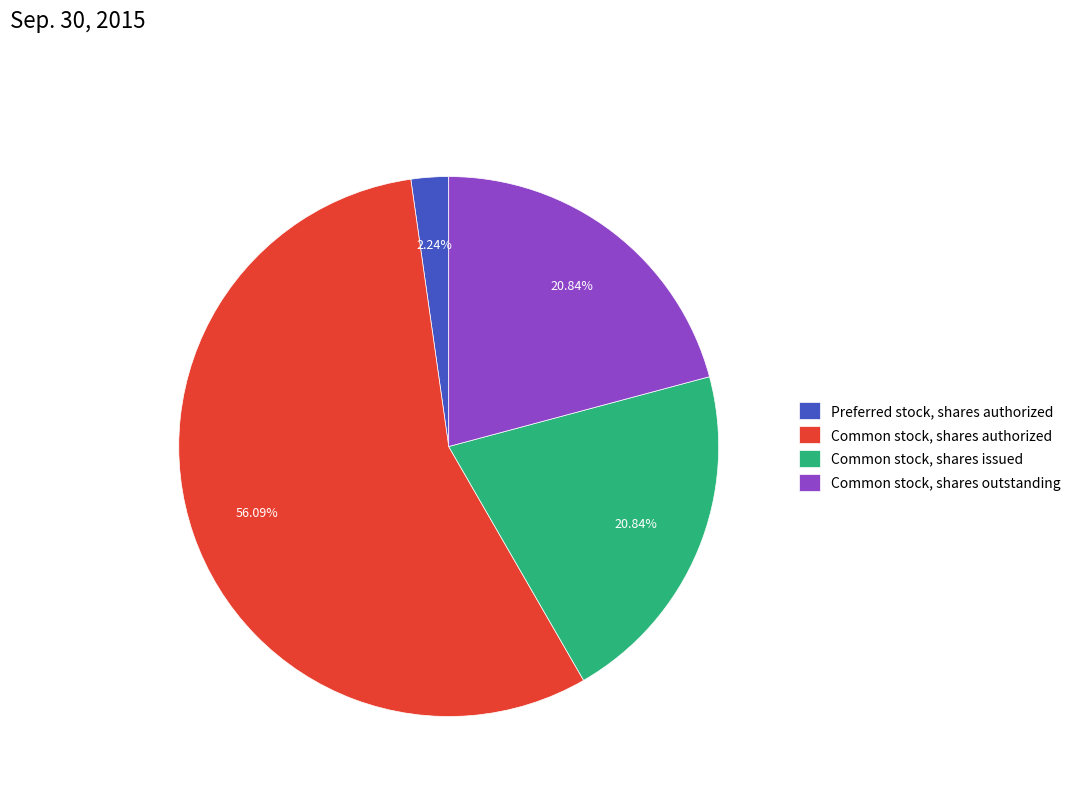

How many segments does this pie chart have?

4